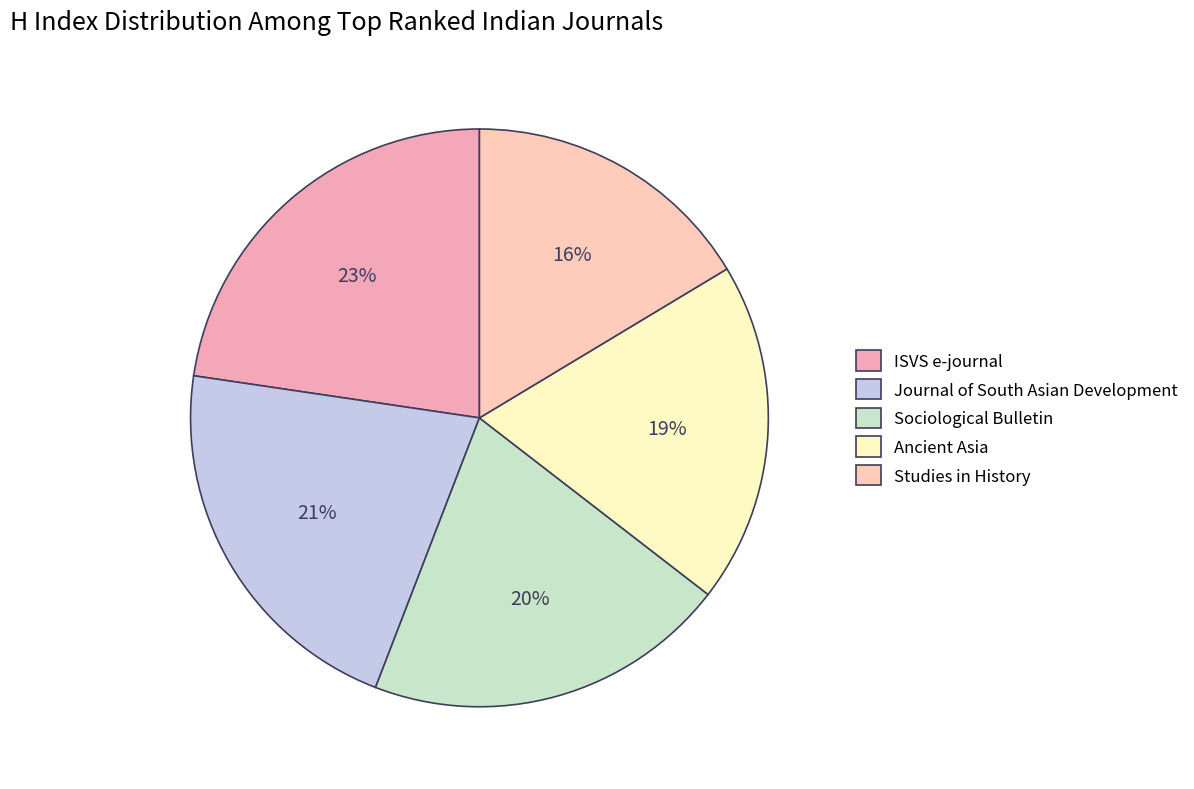

What percentage is the Journal of South Asian Development slice, to the nearest percent?

21%